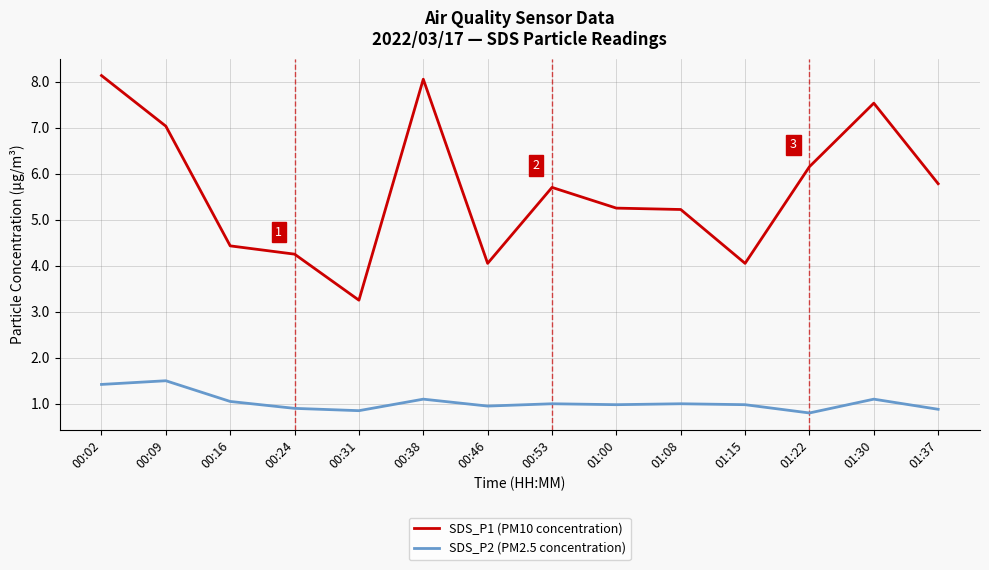

What is the difference between the SDS_P2 (PM2.5 concentration) values at 00:09 and 01:08?

0.5